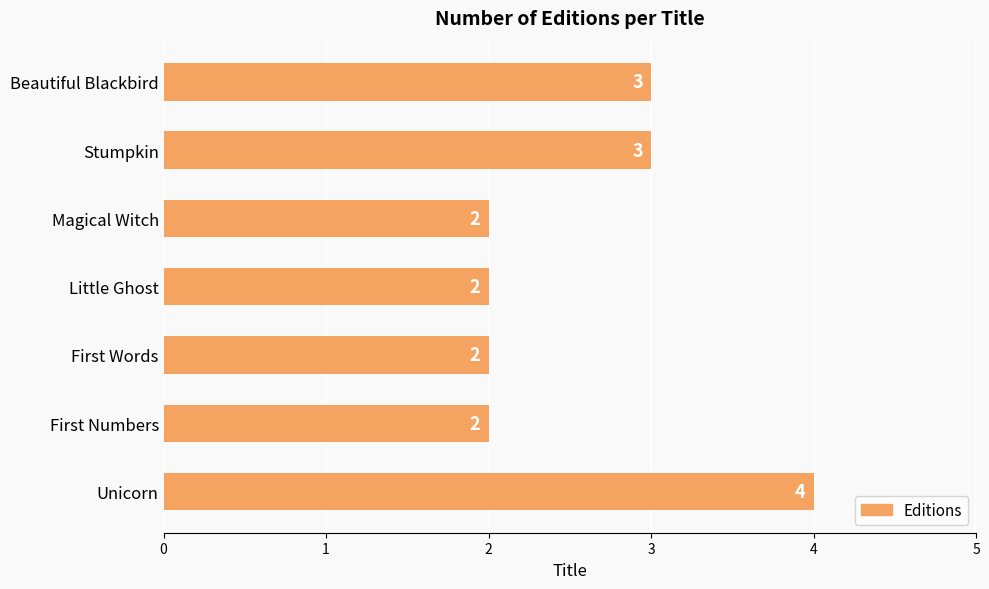

Reading top to bottom, list all the values displayed in this chart.

3	3	2	2	2	2	4